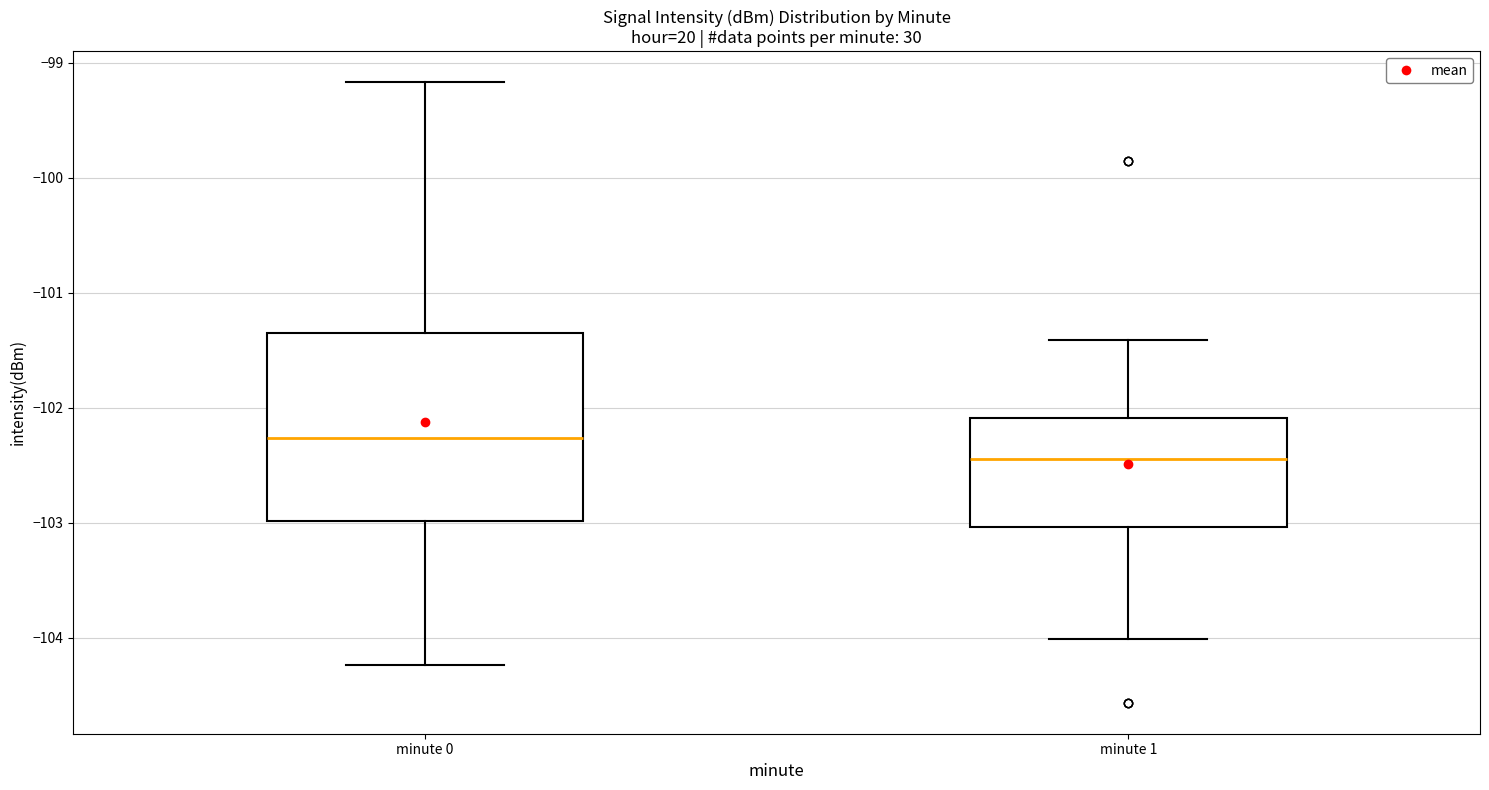

Reading left to right, read every box against the y-axis: the position of its median line, the range the box covers, and the ends of its whiskers. The values are not printed on the chart, so give them approximately, as read against the axis.

minute 0: median -102.3, box -103.0 to -101.3, whiskers -104.2 to -99.2
minute 1: median -102.4, box -103.0 to -102.1, whiskers -104.0 to -101.4